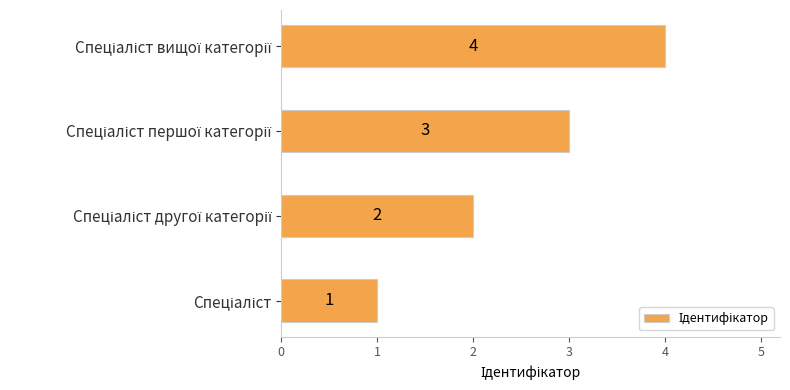

Count the values in the range 2 to 4.

3